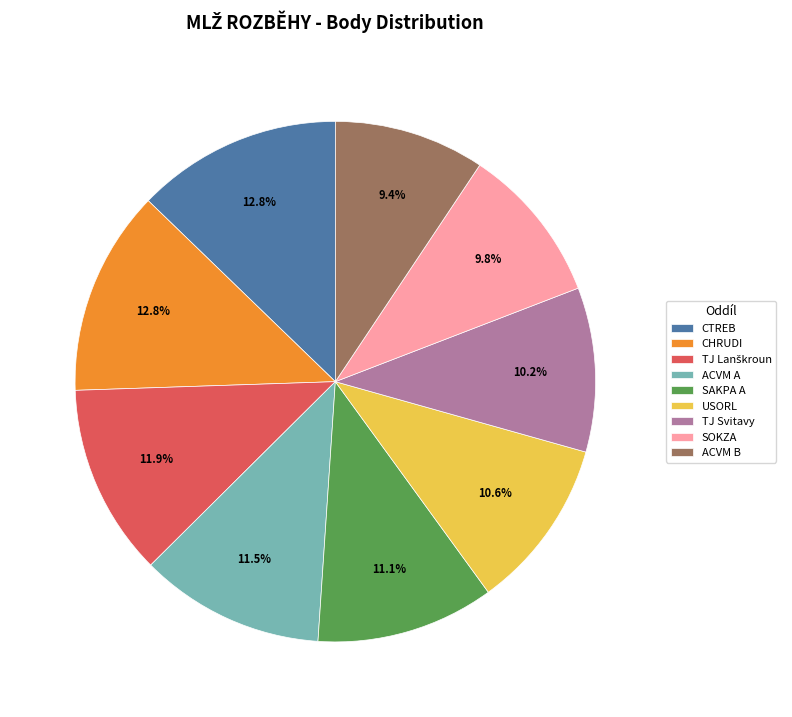

What is the total percentage of USORL and SOKZA?

20.4%